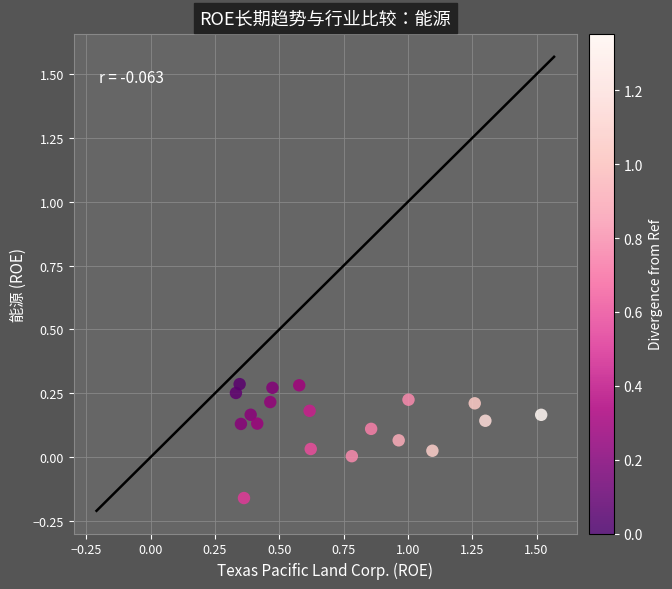

What is the range of Y values (max minus min)?

0.4